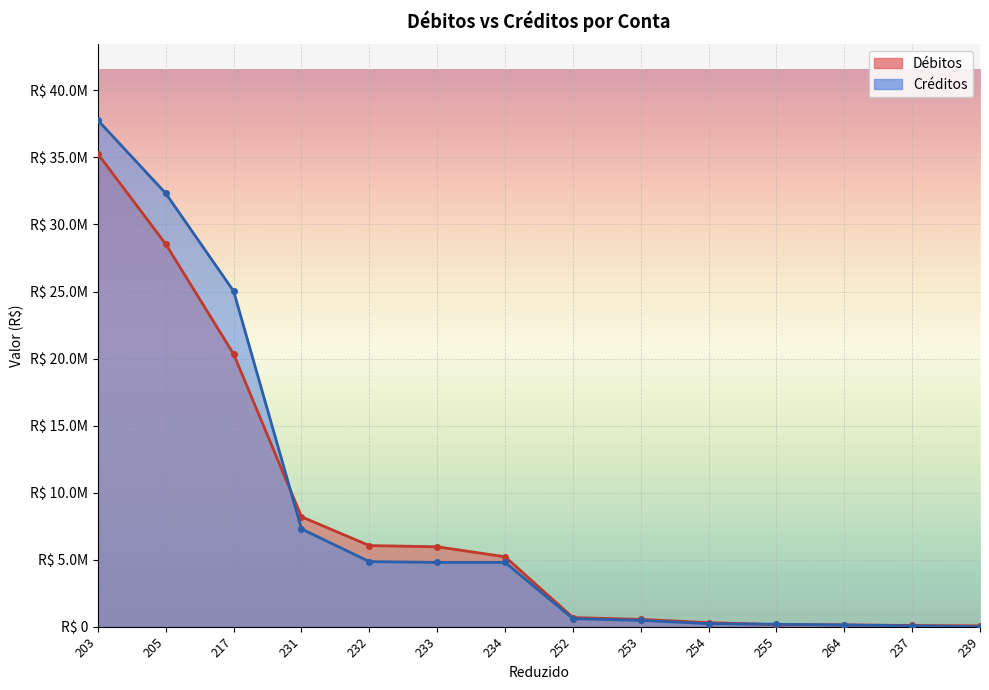

Where does the Débitos series first go above 5215927?

203